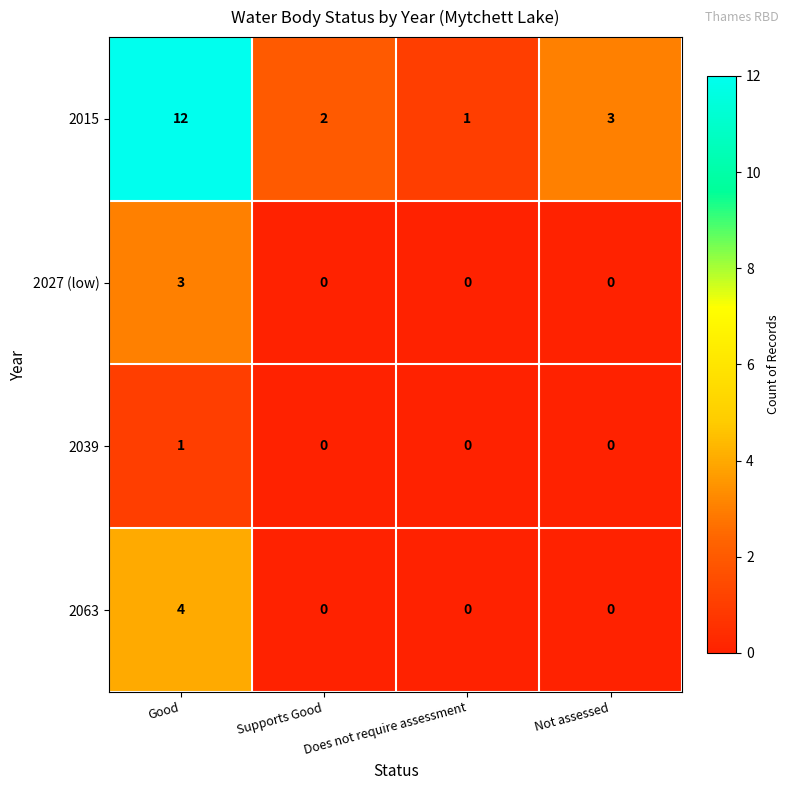

Count the 2027 (low) values in the range 0 to 3.

4